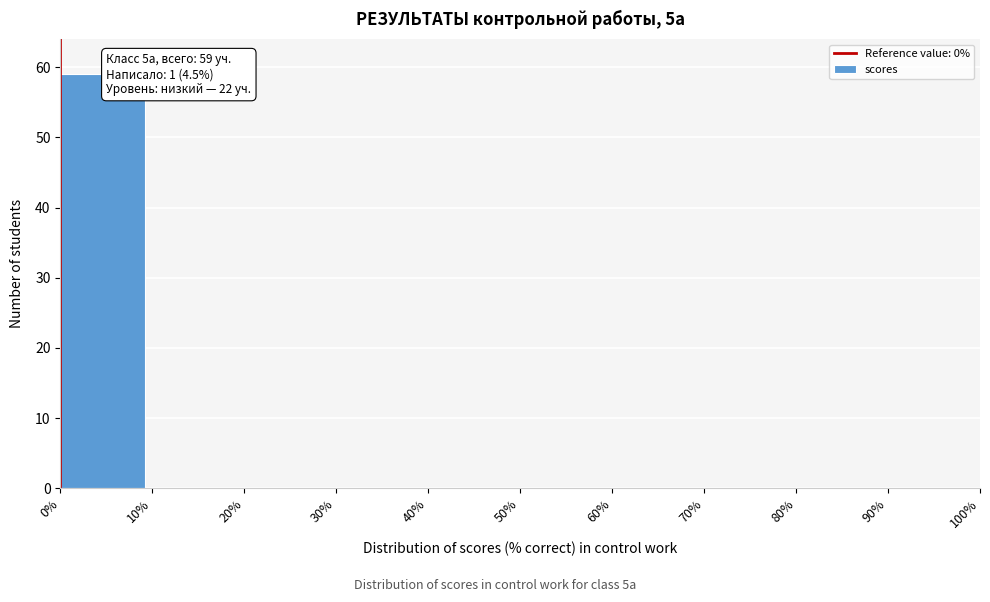

Which range on the x-axis has the tallest bar?

0% to 10%